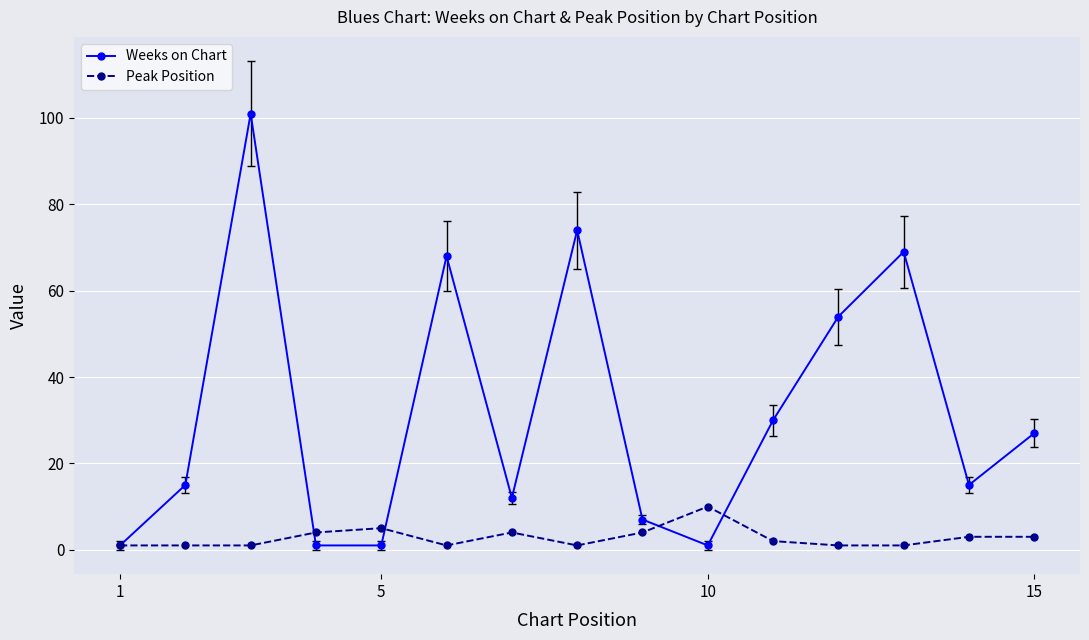

Reading left to right, what are all the values shown in this chart?

Weeks on Chart: 1	15	101	1	1	68	12	74	7	1	30	54	69	15	27
Peak Position: 1	1	1	4	5	1	4	1	4	10	2	1	1	3	3